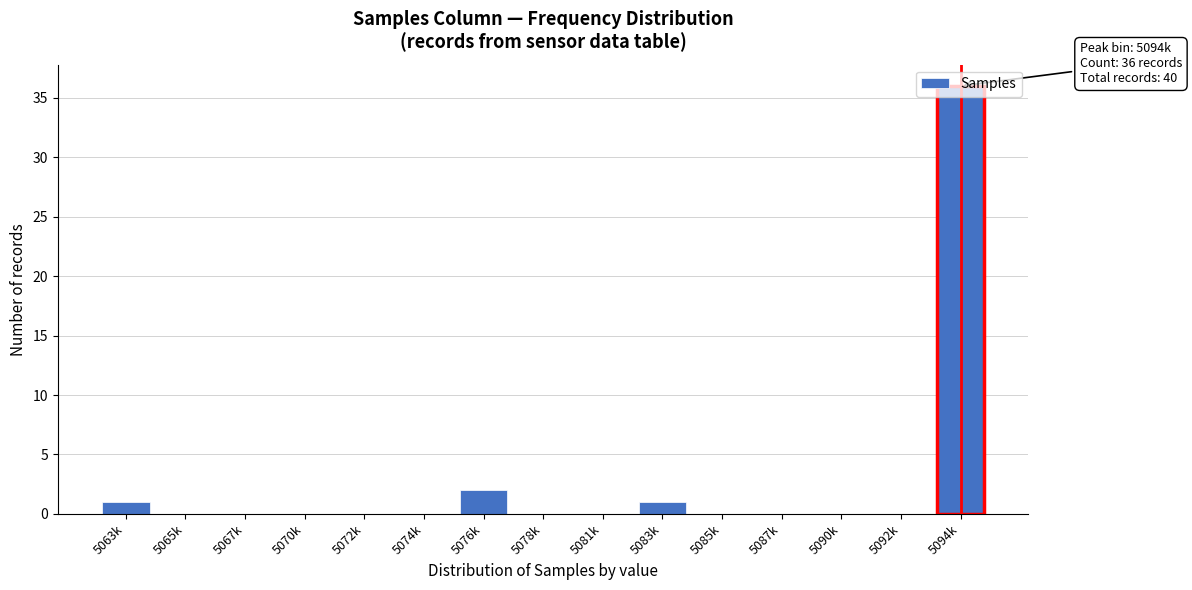

What is the greatest value displayed?

36